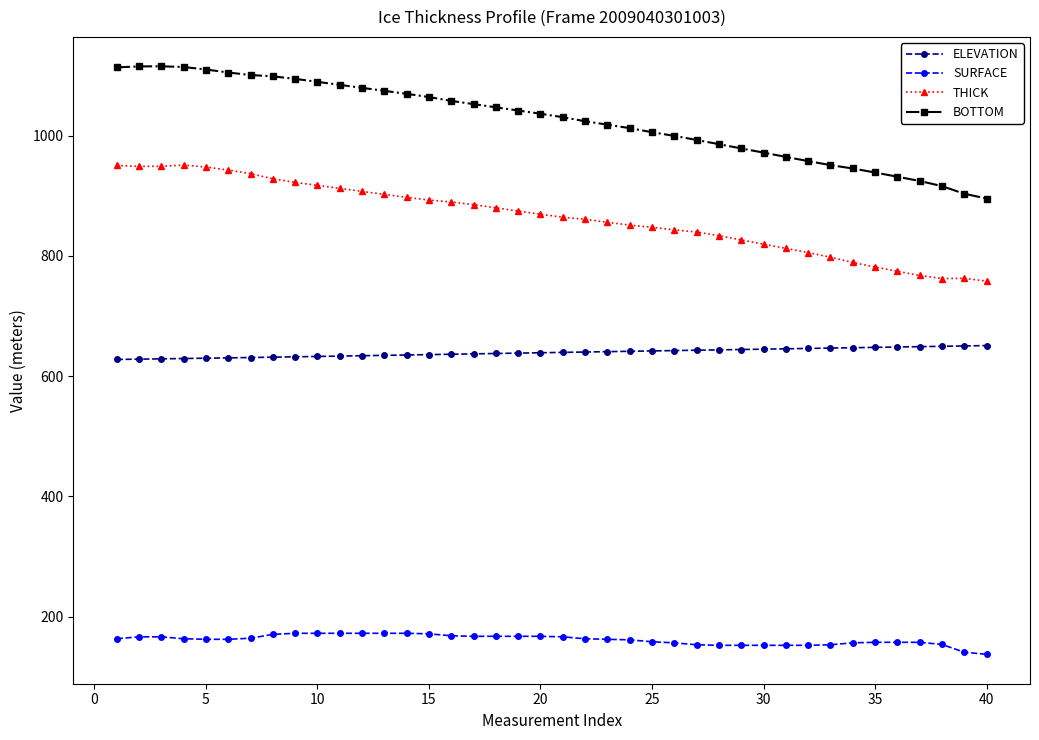

What is the sum of all SURFACE values?

6455.4